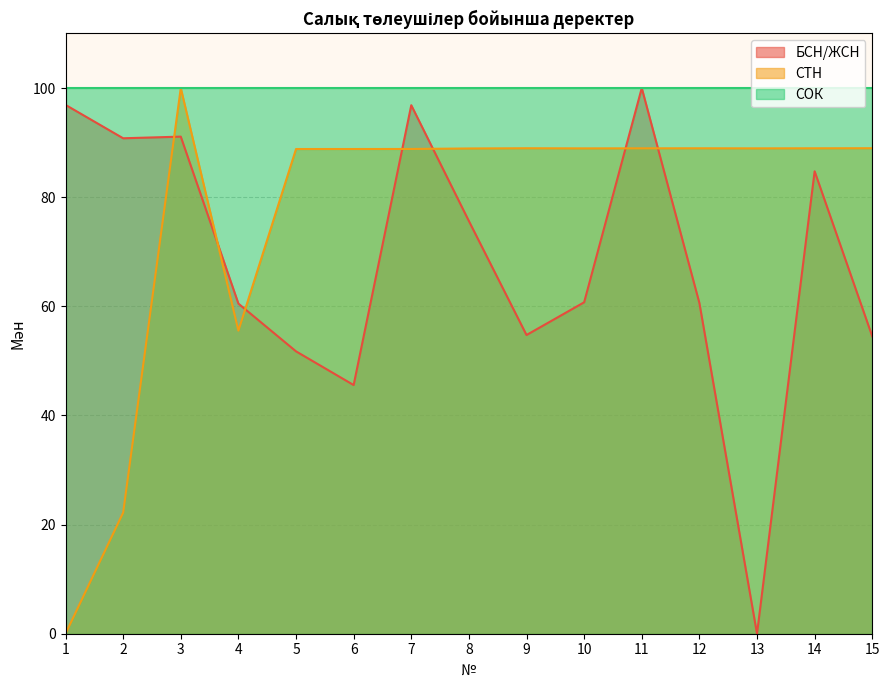

What is the difference between the СТН values at 15 and 7?

0.1